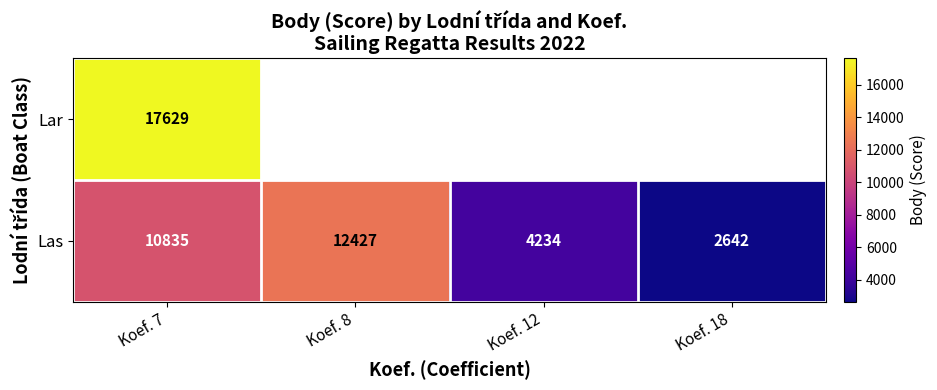

The value of Las at Koef. 7 is 19409. True or false?

False